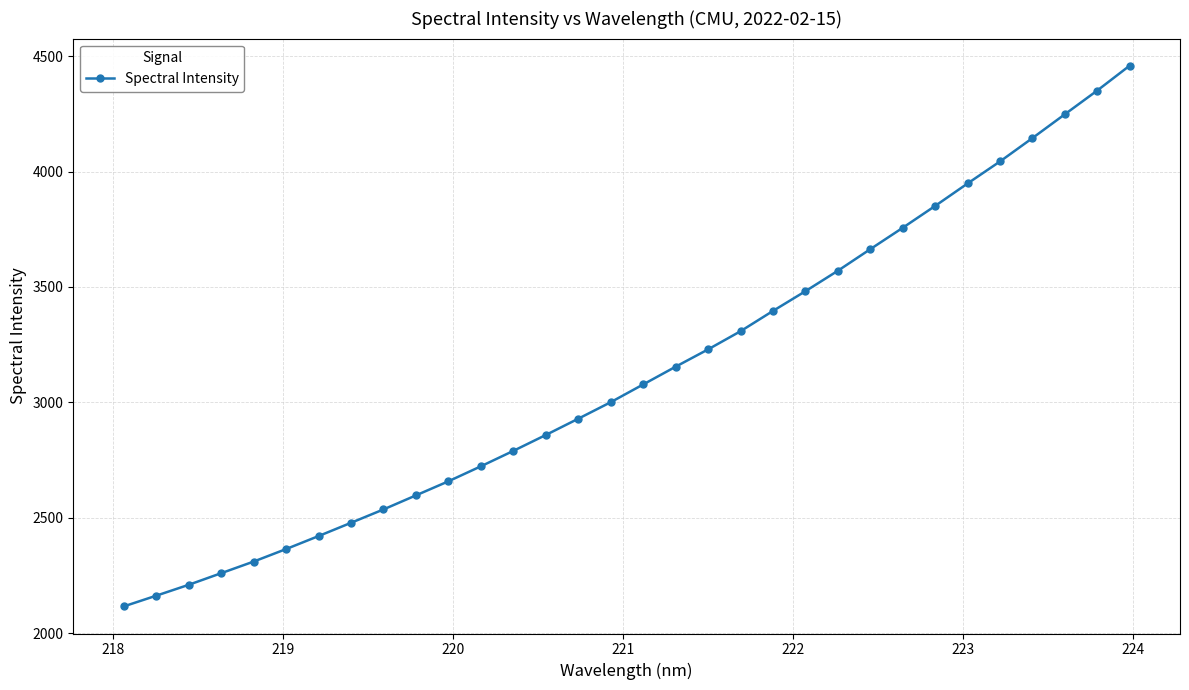

What is the maximum value shown in the chart?

4458.6